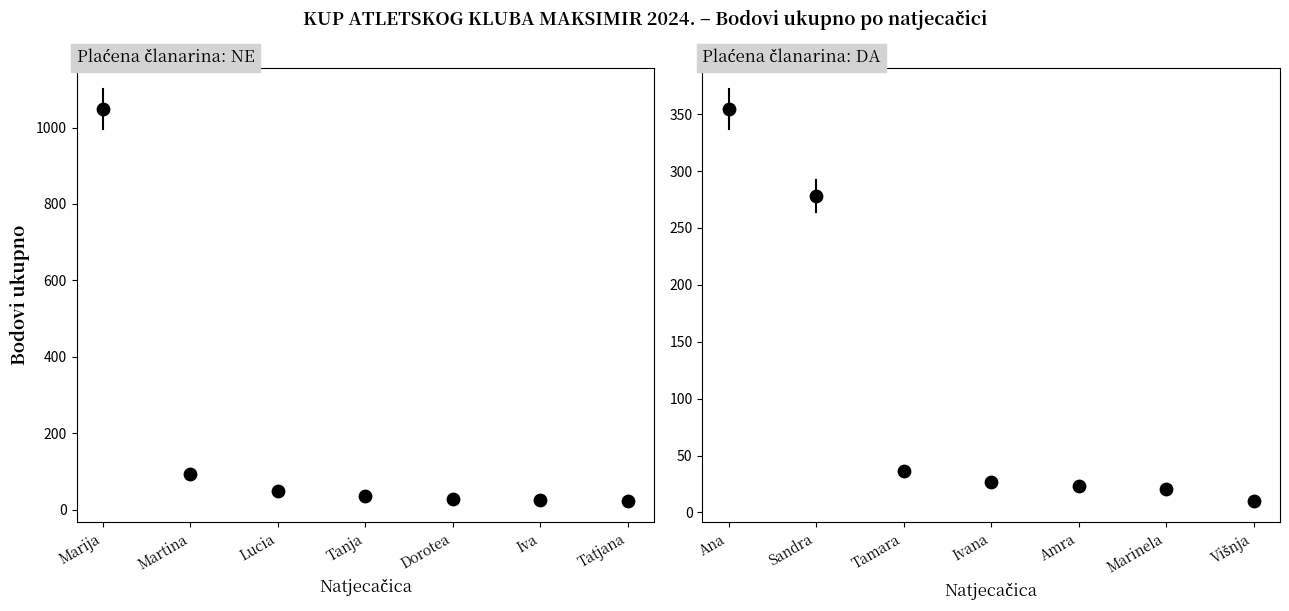

Which series has the largest total across all categories?

Plaćena članarina: NE